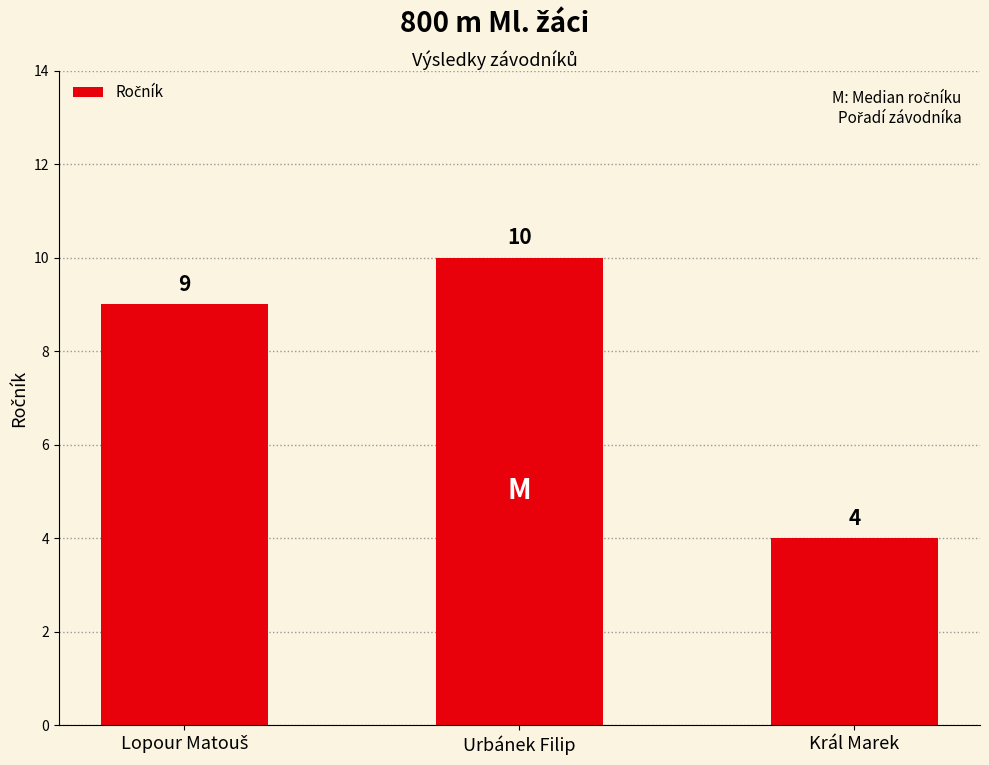

What is the sum of all values?

23